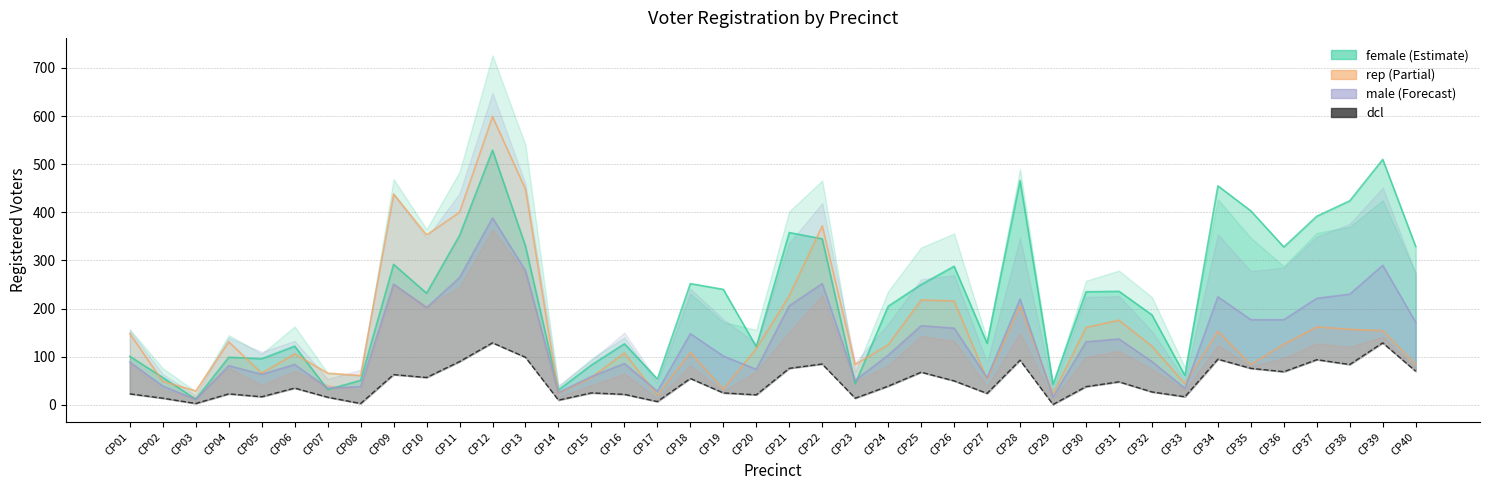

Reading right to left, what are all the values shown in this chart?

CP40=70	CP39=129	CP38=84	CP37=94	CP36=69	CP35=76	CP34=95	CP33=17	CP32=27	CP31=48	CP30=38	CP29=1	CP28=93	CP27=24	CP26=50	CP25=68	CP24=39	CP23=14	CP22=85	CP21=76	CP20=21	CP19=25	CP18=55	CP17=7	CP16=22	CP15=25	CP14=10	CP13=99	CP12=129	CP11=90	CP10=57	CP09=63	CP08=3	CP07=16	CP06=35	CP05=17	CP04=23	CP03=3	CP02=14	CP01=23